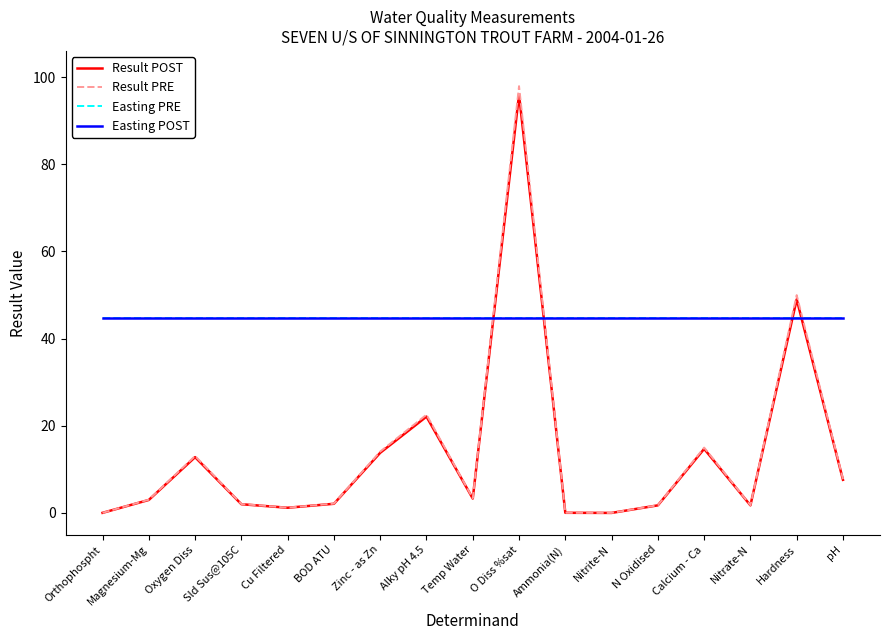

In Result PRE, how many points are higher than both neighbors (excluding endpoints)?

5